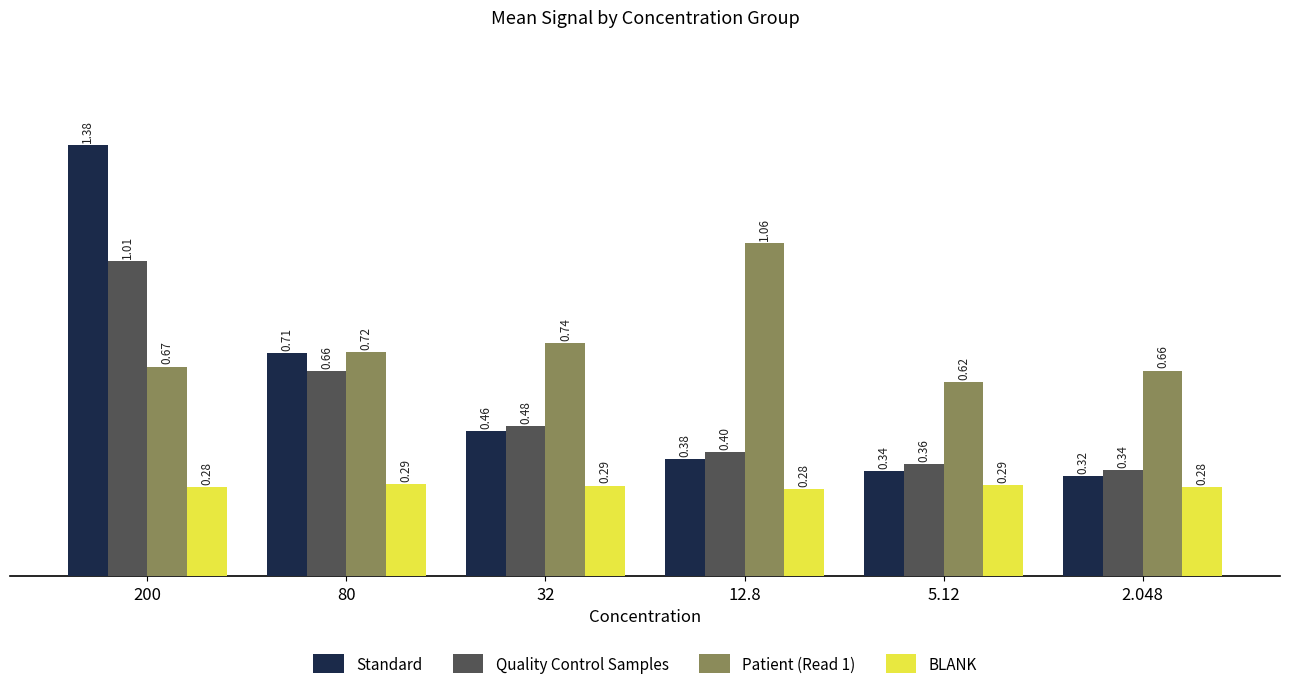

At 2.048, list the series in order from largest to smallest.

Patient (Read 1), Quality Control Samples, Standard, BLANK